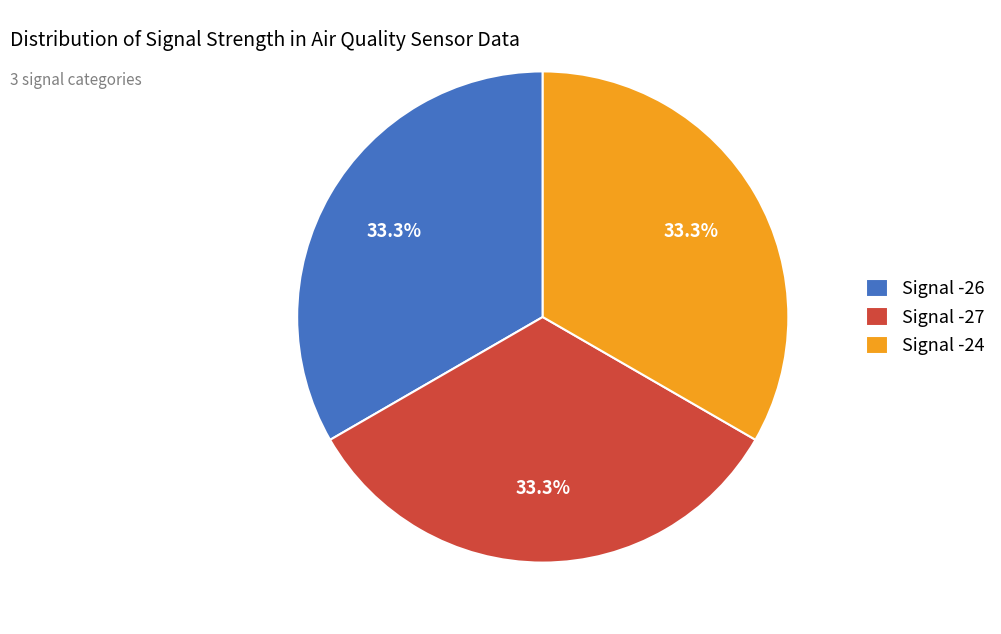

Combined, what portion of the pie is Signal -27 and Signal -26?

66.7%